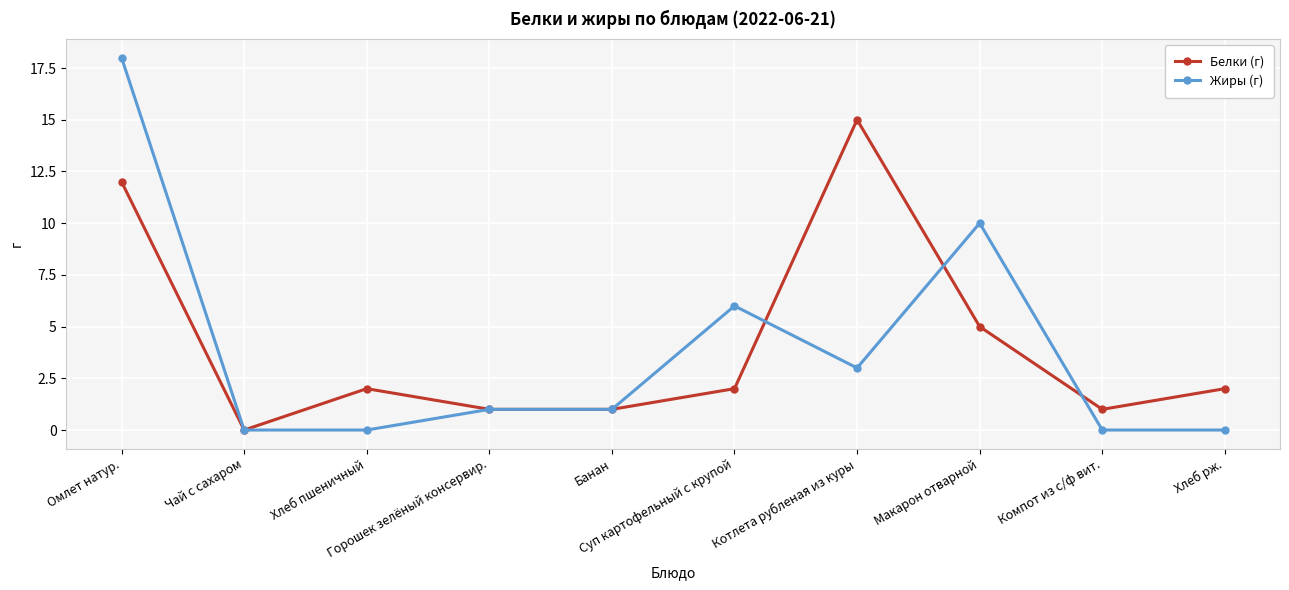

What is the maximum value shown in the chart?

18